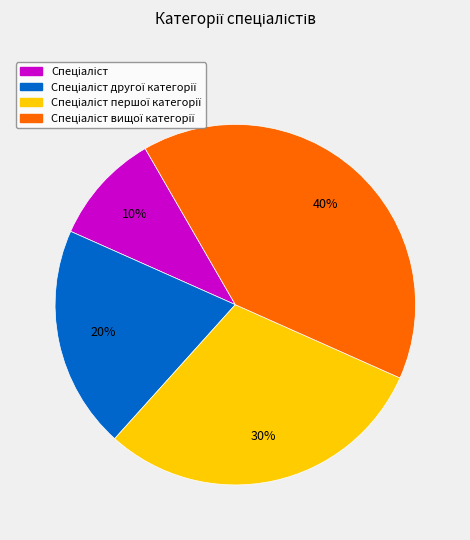

Is there any slice that represents more than half of the pie?

No